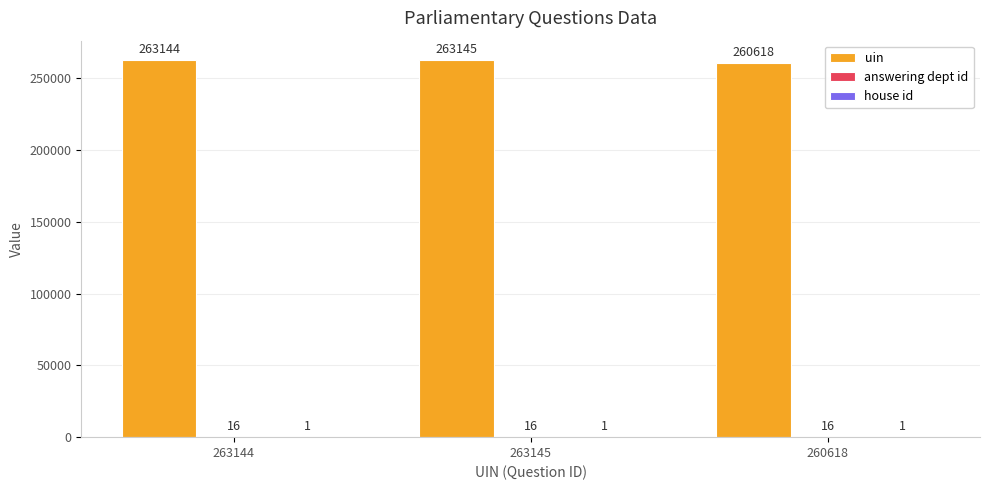

Count the number of data series in this chart.

3